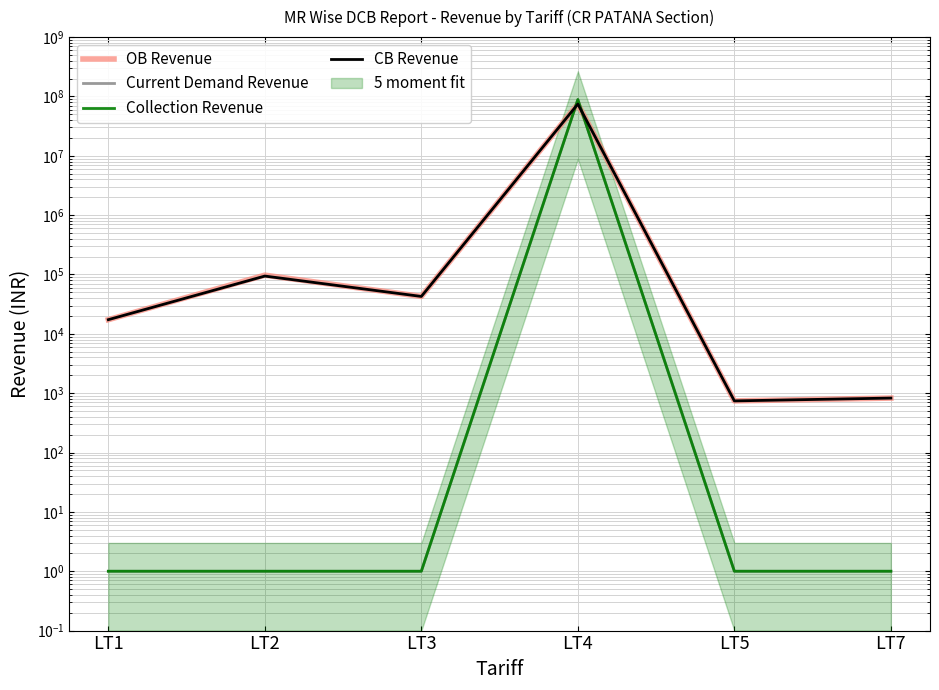

At which label is Collection Revenue closest to 44318385?

LT1